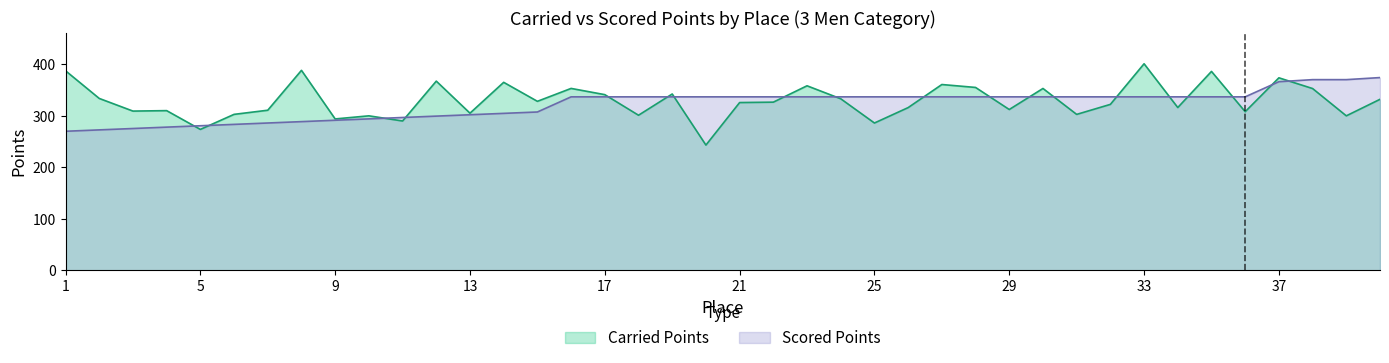

What is the sum of all Carried Points values?

13169.5